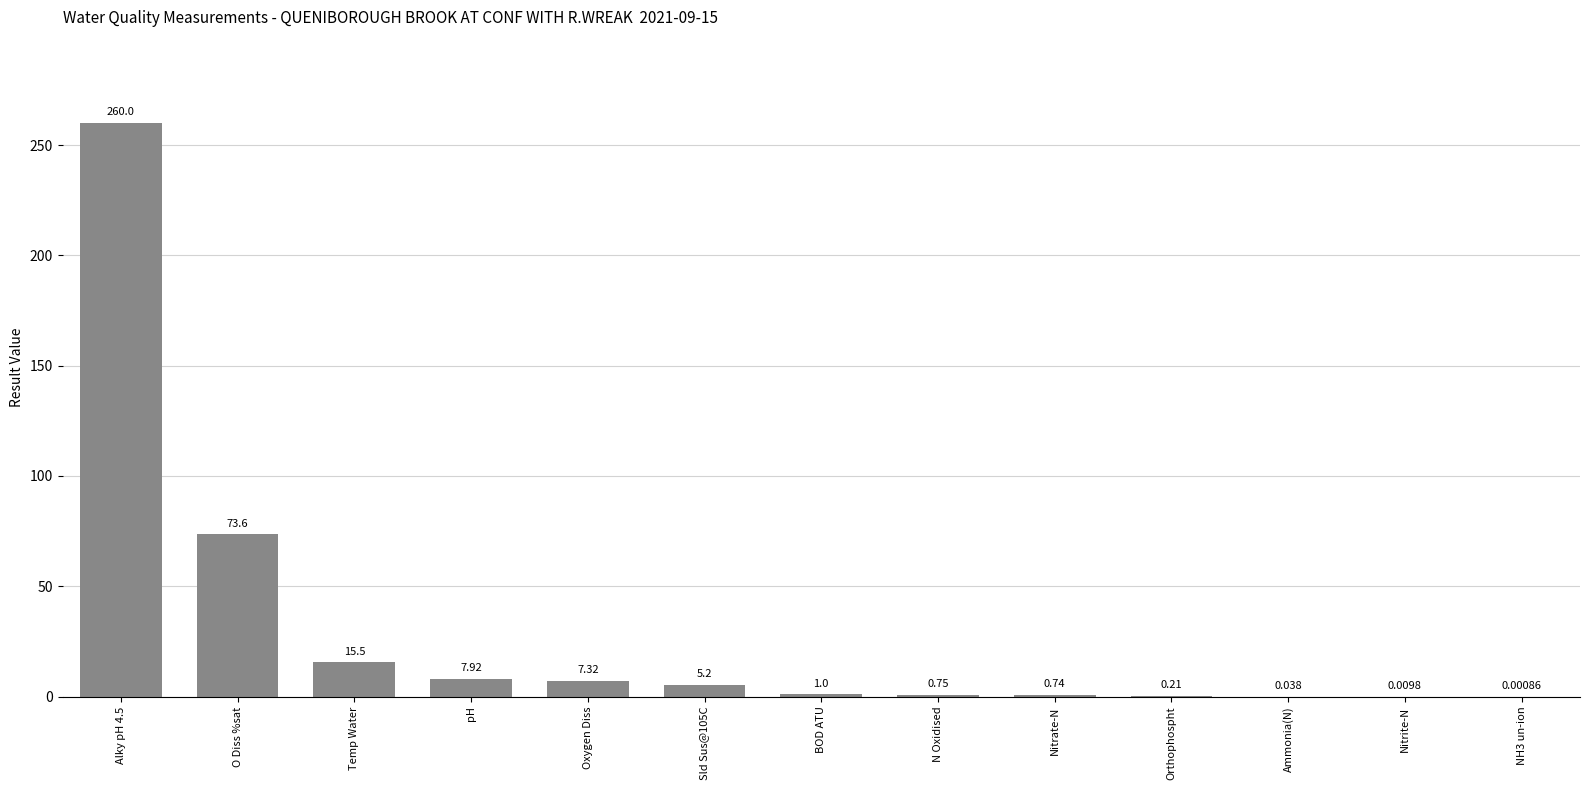

The chart shows a value of 15.5 at Temp Water. True or false?

True